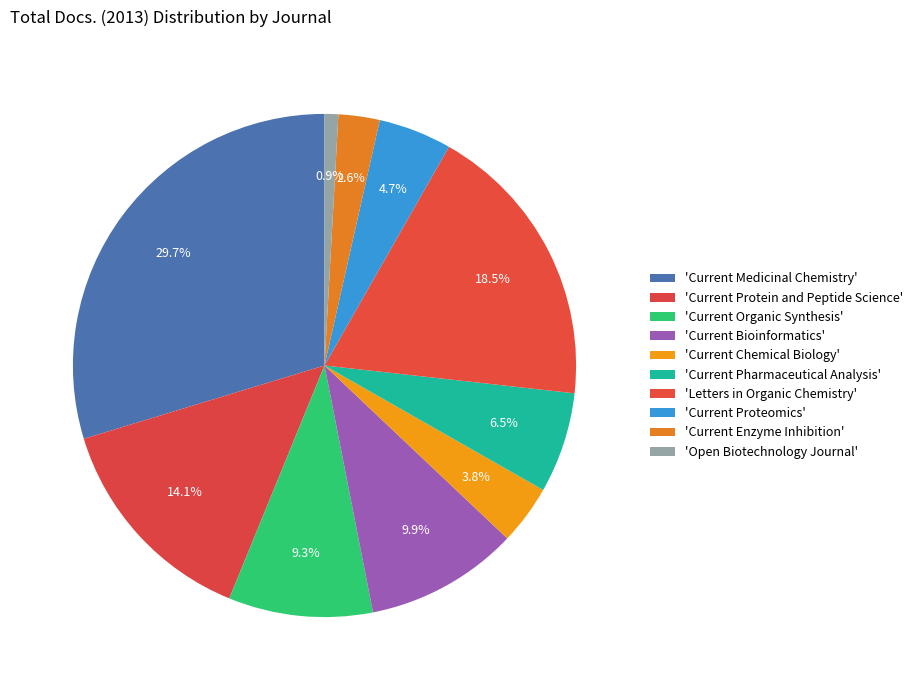

To the nearest percent, what is the difference between the largest and smallest slice percentages?

29%